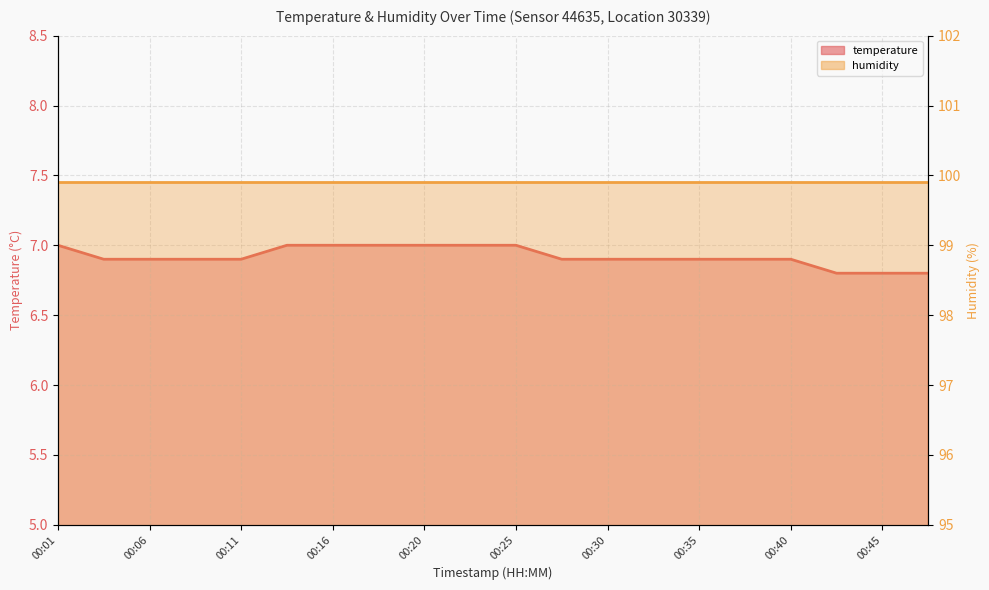

Which category has the lowest value across all series?

00:42